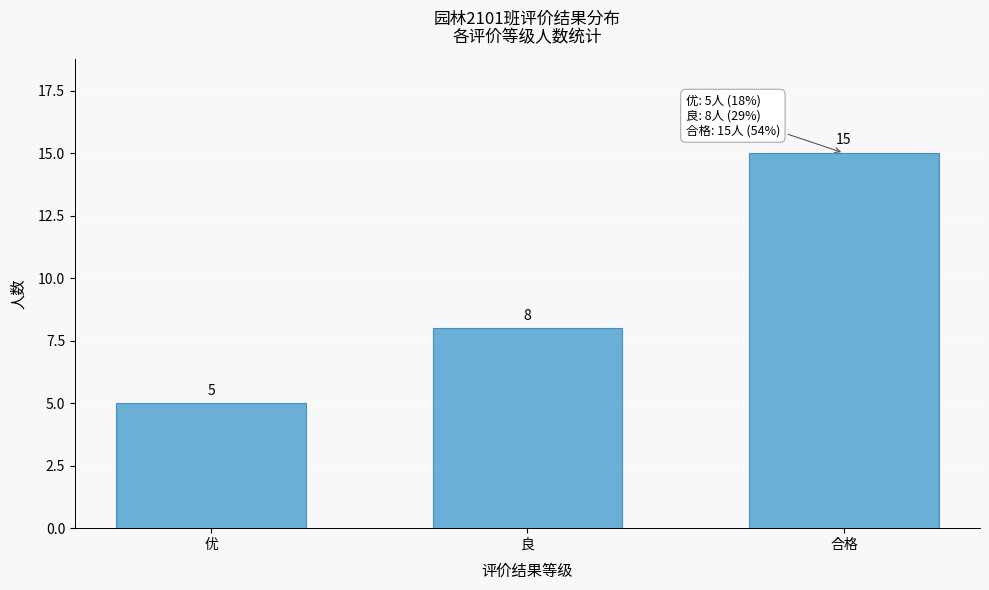

Reading right to left, list all the values displayed in this chart.

15	8	5